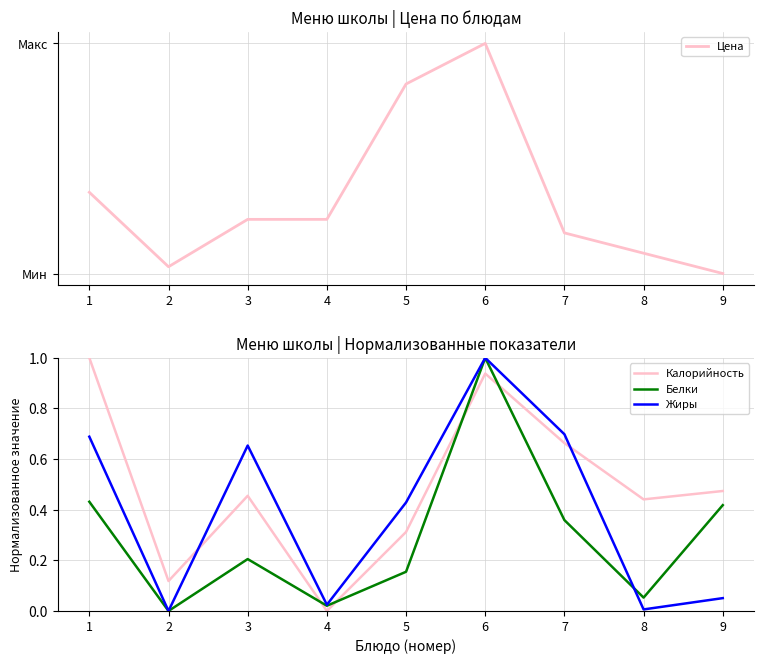

What is the average value of the Цена series?

13.1